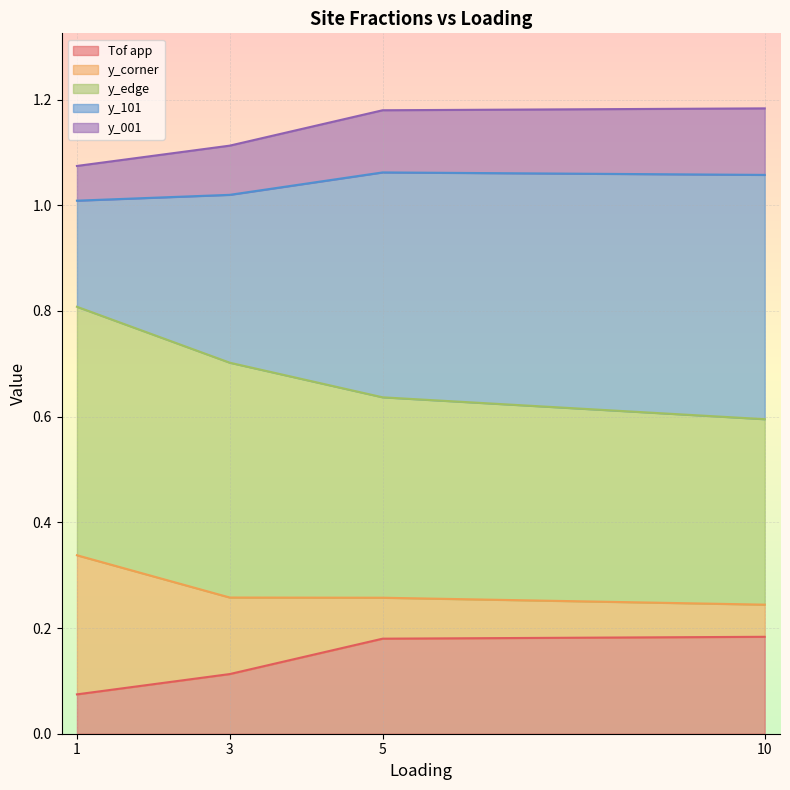

Does the chart display data point markers on the line(s)?

No